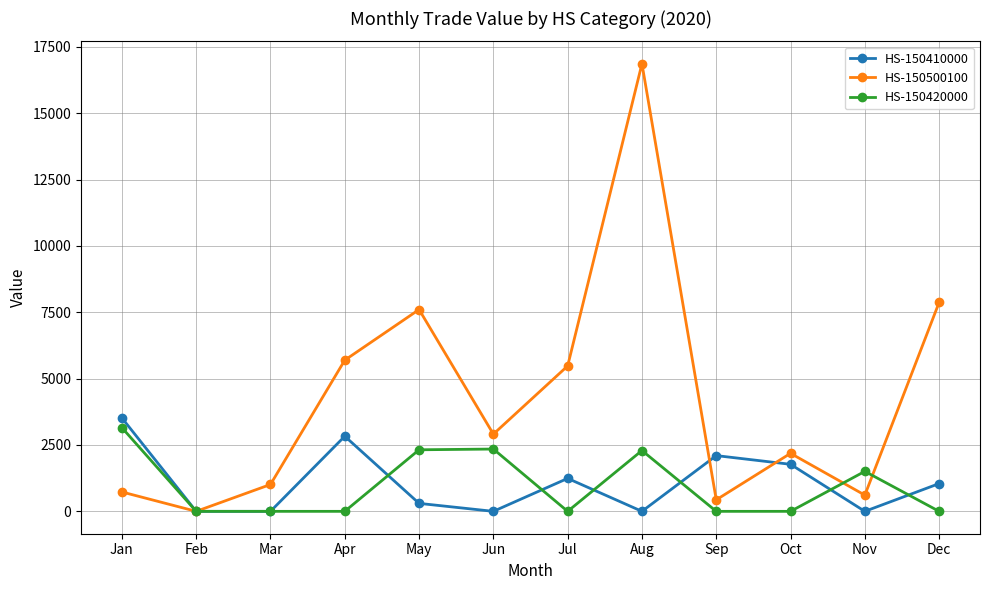

How many series are shown in this chart?

3